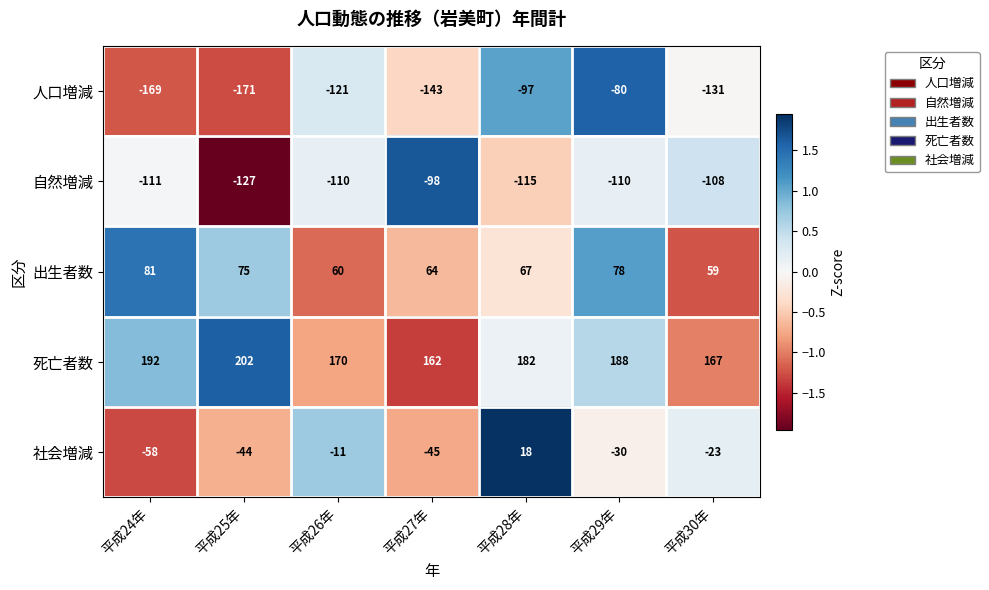

What is the difference between the highest and lowest values at 平成24年?

361